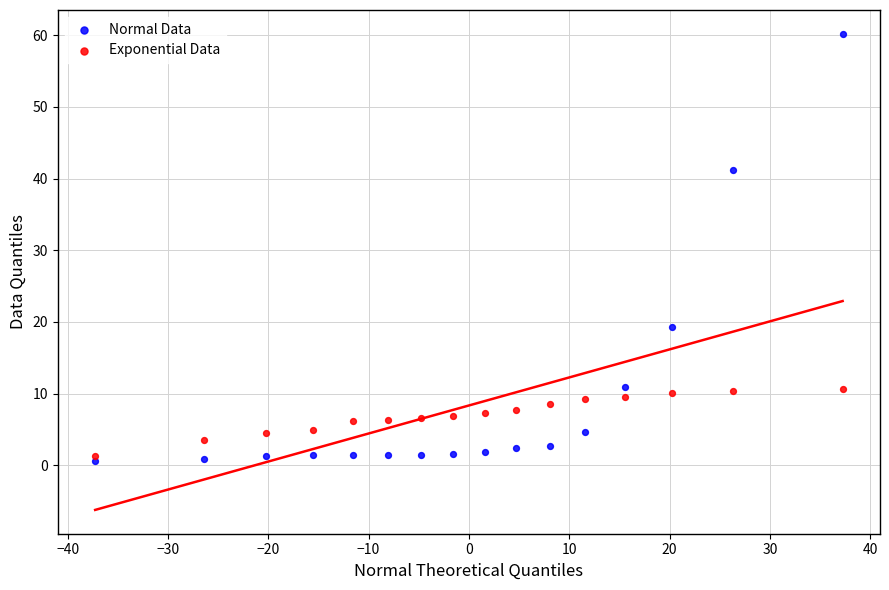

Which series has the widest spread of Y values?

Normal Data